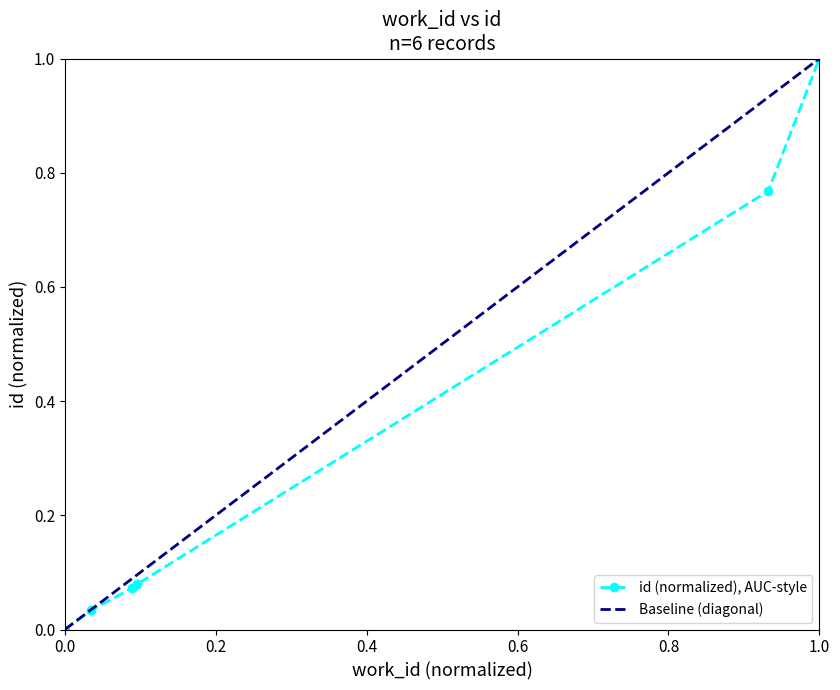

What is the change in value from 4185 to 7370?

+0.7